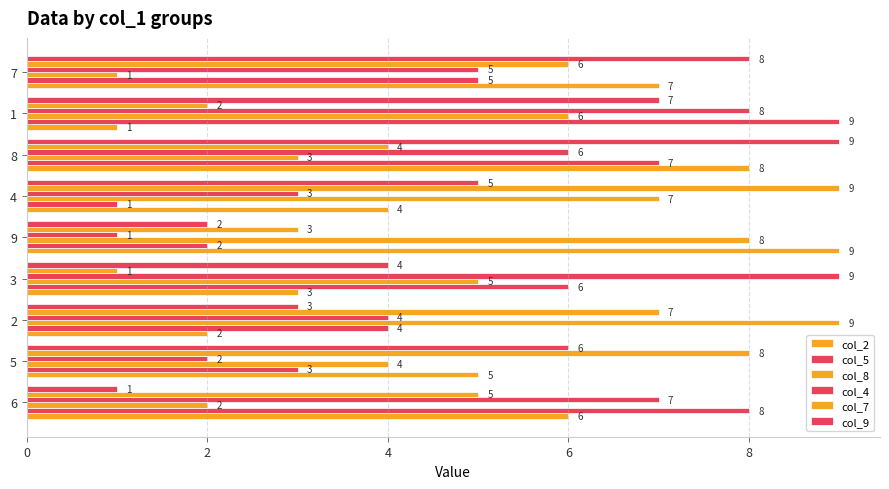

Count the number of data series in this chart.

6